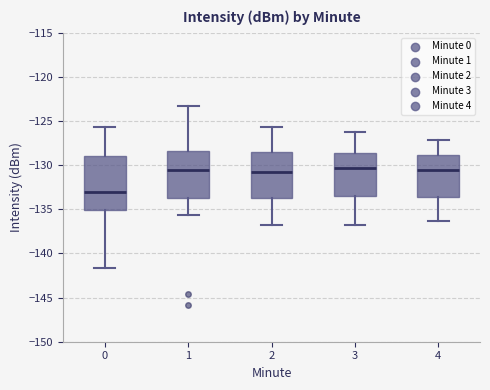

Reading left to right, read every box against the y-axis: the position of its median line, the range the box covers, and the ends of its whiskers. The values are not printed on the chart, so give them approximately, as read against the axis.

0: median -133.0, box -135.0 to -129.0, whiskers -141.5 to -125.5
1: median -130.5, box -133.5 to -128.5, whiskers -135.5 to -123.5
2: median -130.5, box -133.5 to -128.5, whiskers -137.0 to -125.5
3: median -130.5, box -133.5 to -128.5, whiskers -137.0 to -126.5
4: median -130.5, box -133.5 to -129.0, whiskers -136.5 to -127.0